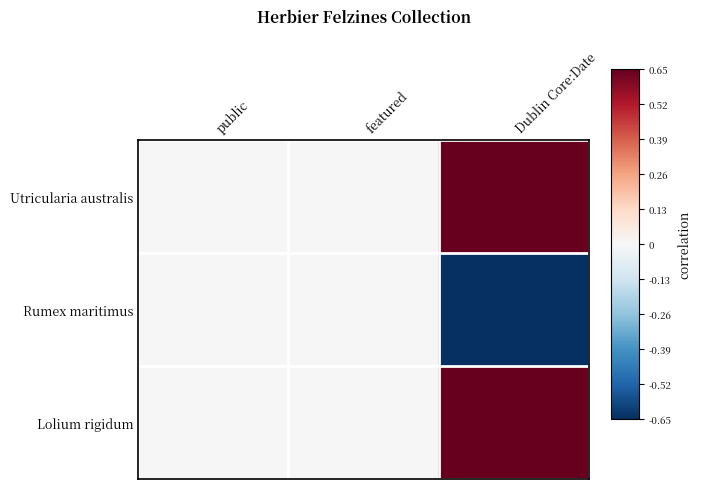

Reading left to right, transcribe all the data shown in this chart.

Utricularia australis: public=0.0	featured=0.0	Dublin Core:Date=0.7
Rumex maritimus: public=0.0	featured=0.0	Dublin Core:Date=-0.7
Lolium rigidum: public=0.0	featured=0.0	Dublin Core:Date=0.7